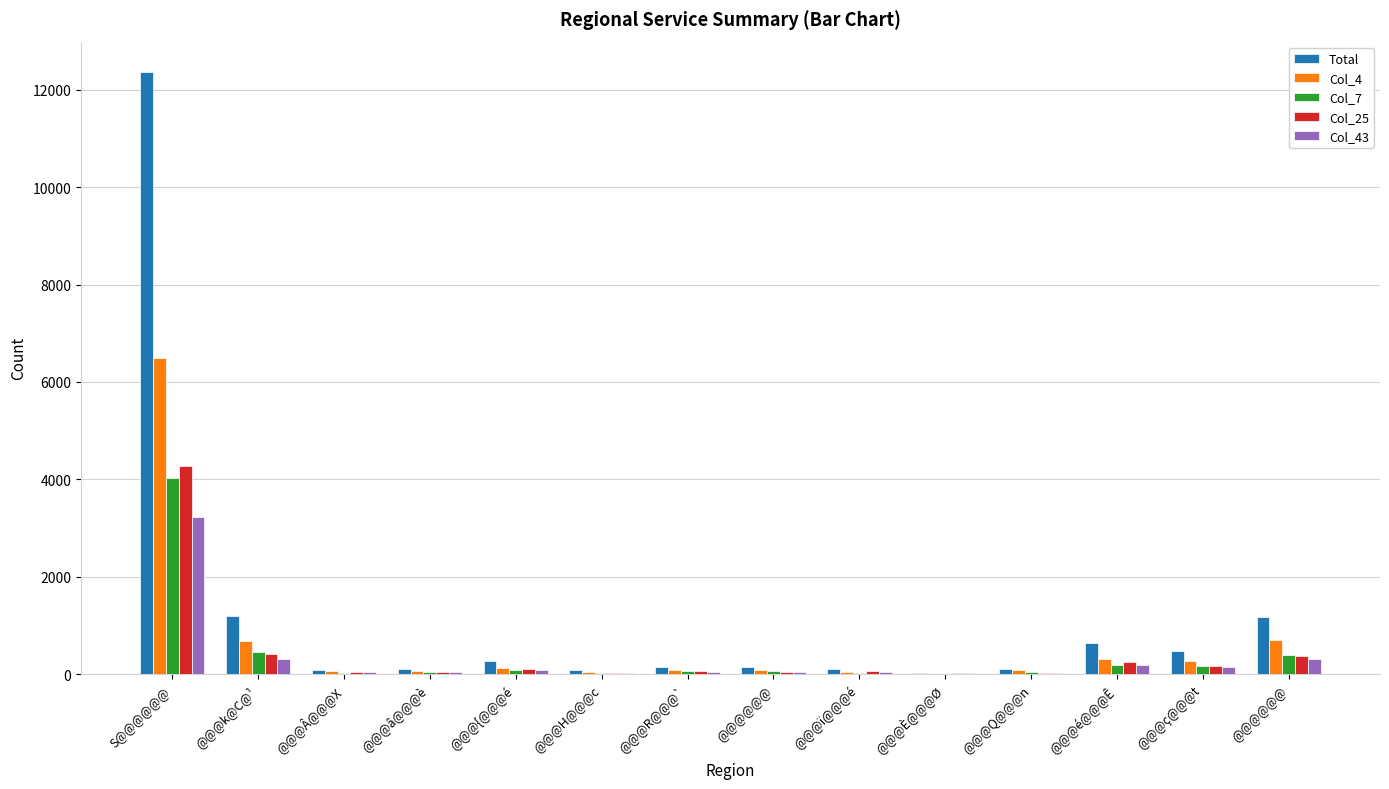

Are the bars horizontal?

No